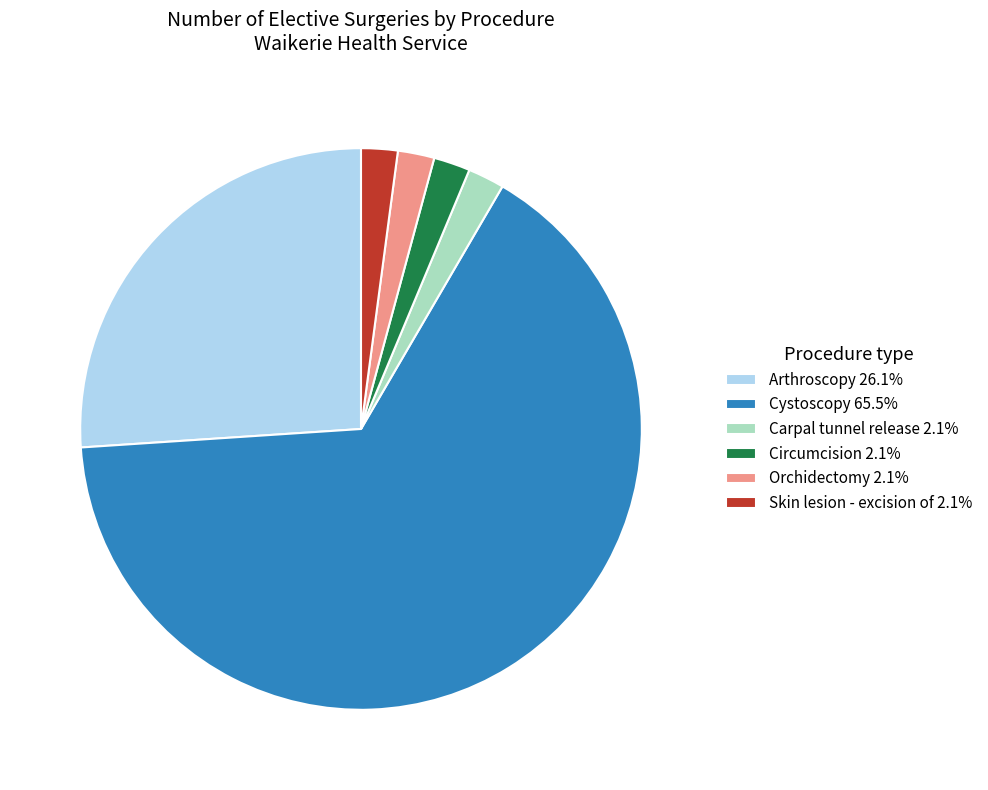

Approximately how many times larger is the value at Arthroscopy 26.1% compared to Cystoscopy 65.5%?

0.4